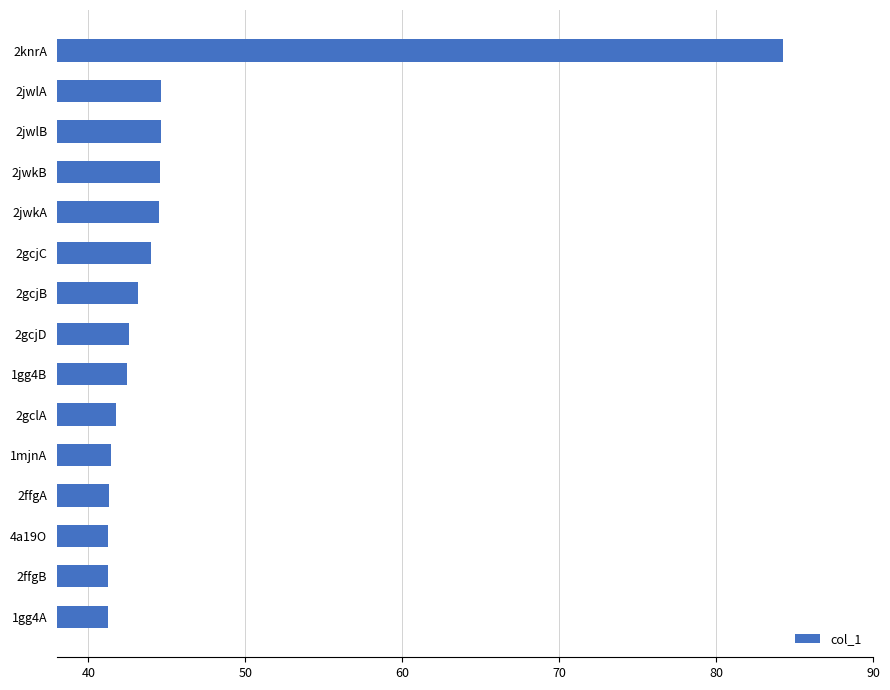

The chart shows a value of 44.5 at 2jwkA. True or false?

True